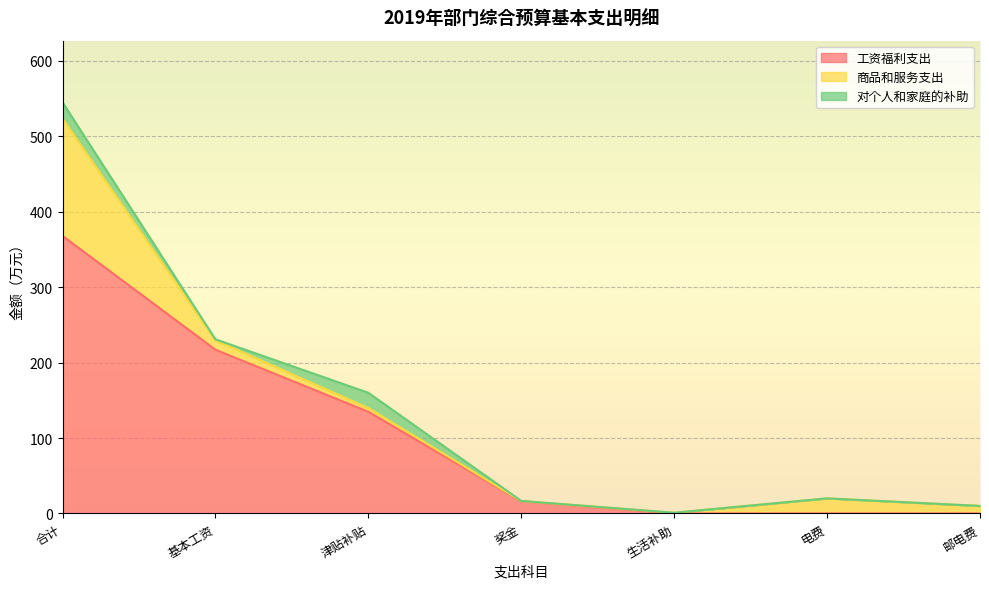

The value of 商品和服务支出 at 津贴补贴 is 5.0. True or false?

True